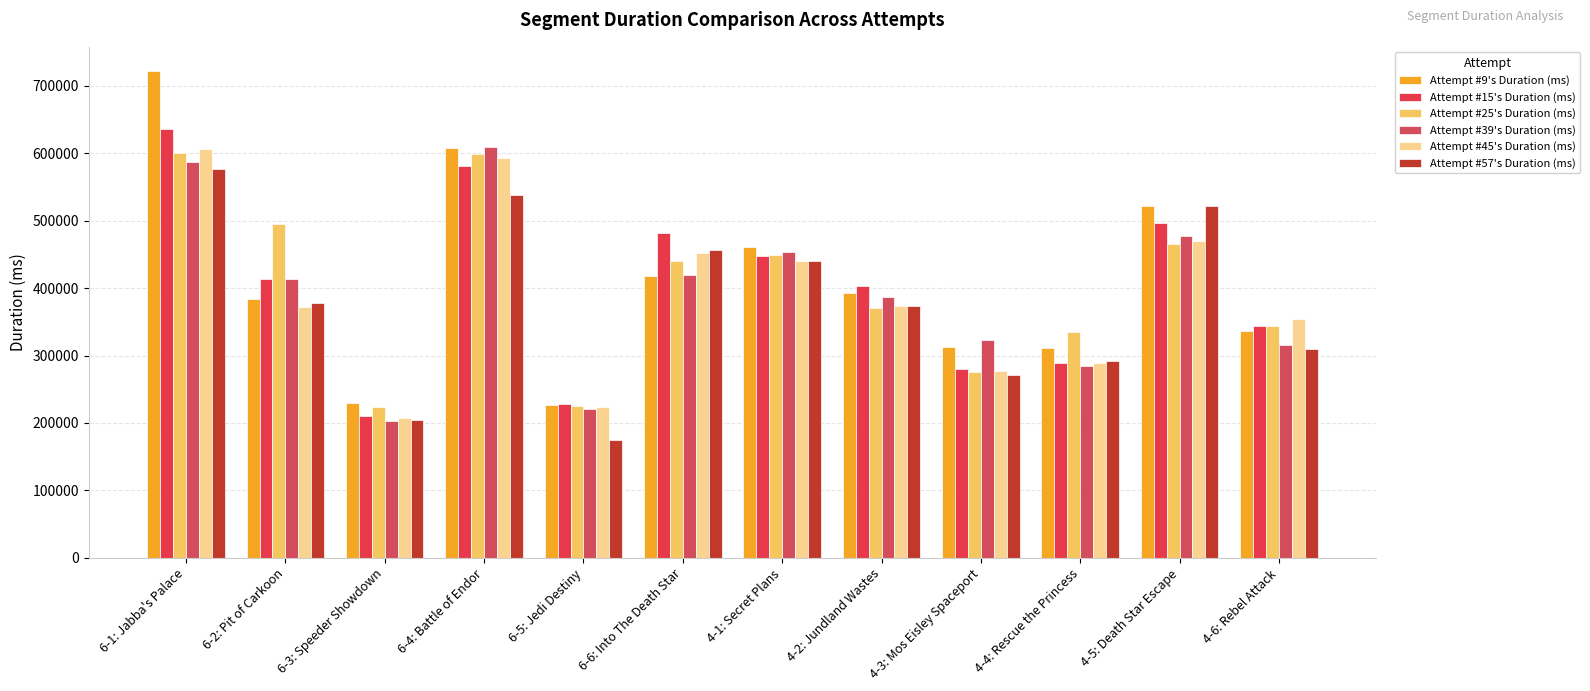

What is the approximate value of Attempt #15's Duration (ms) at 6-6: Into The Death Star, to the nearest 10?

482130